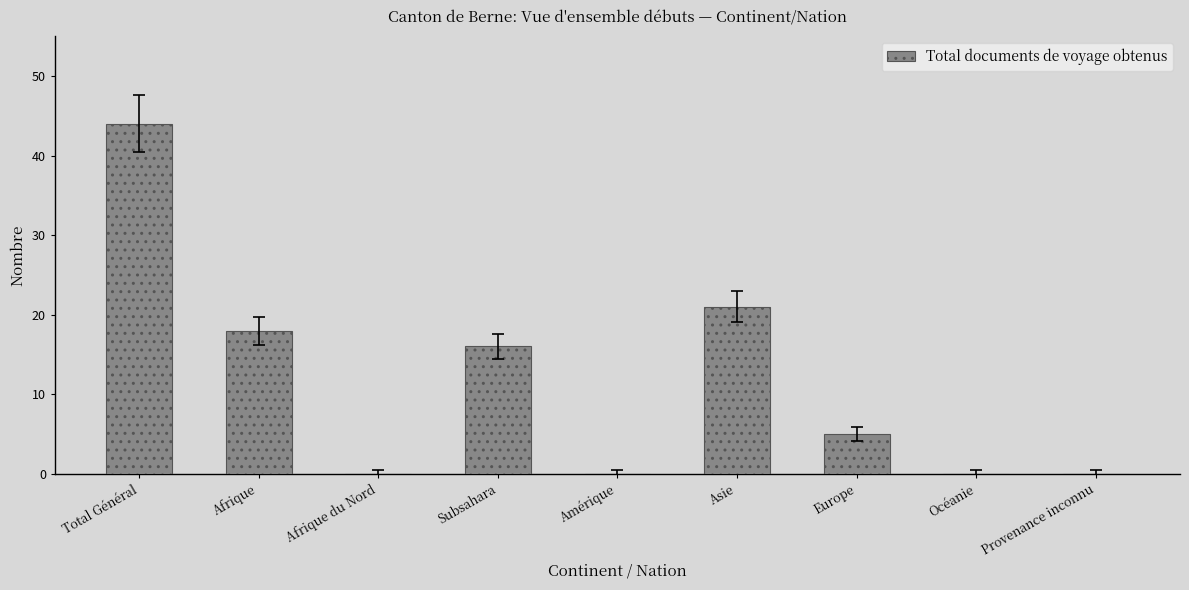

What is the maximum value shown in the chart?

44